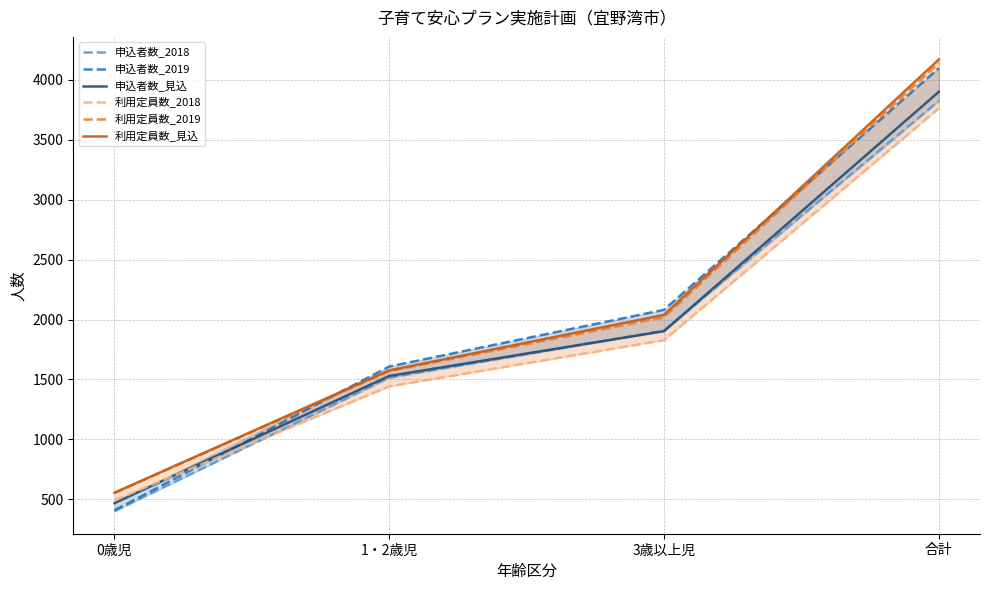

What are all the series names shown in the legend?

申込者数_2018, 申込者数_2019, 申込者数_見込, 利用定員数_2018, 利用定員数_2019, 利用定員数_見込